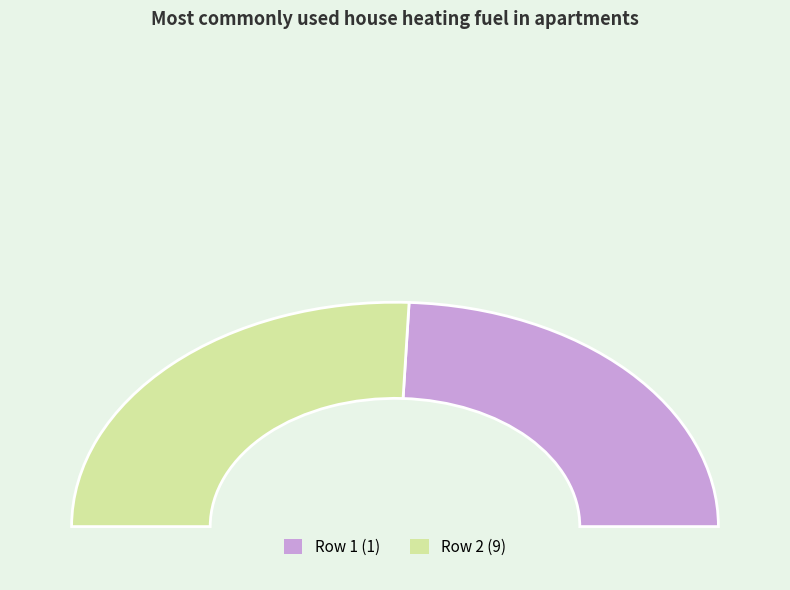

What is the change in value from 1 to 9?

+20